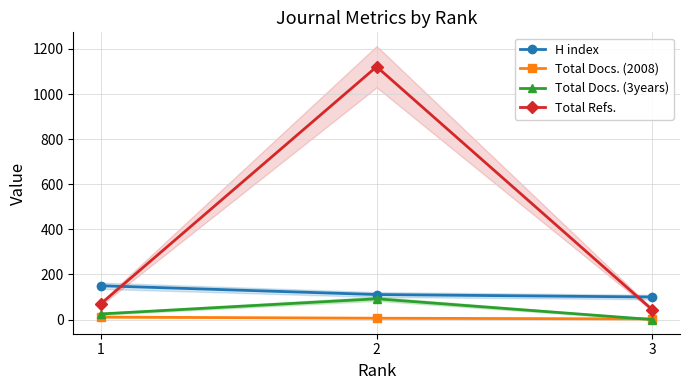

Where is Total Docs. (3years) nearest to the value 46?

1